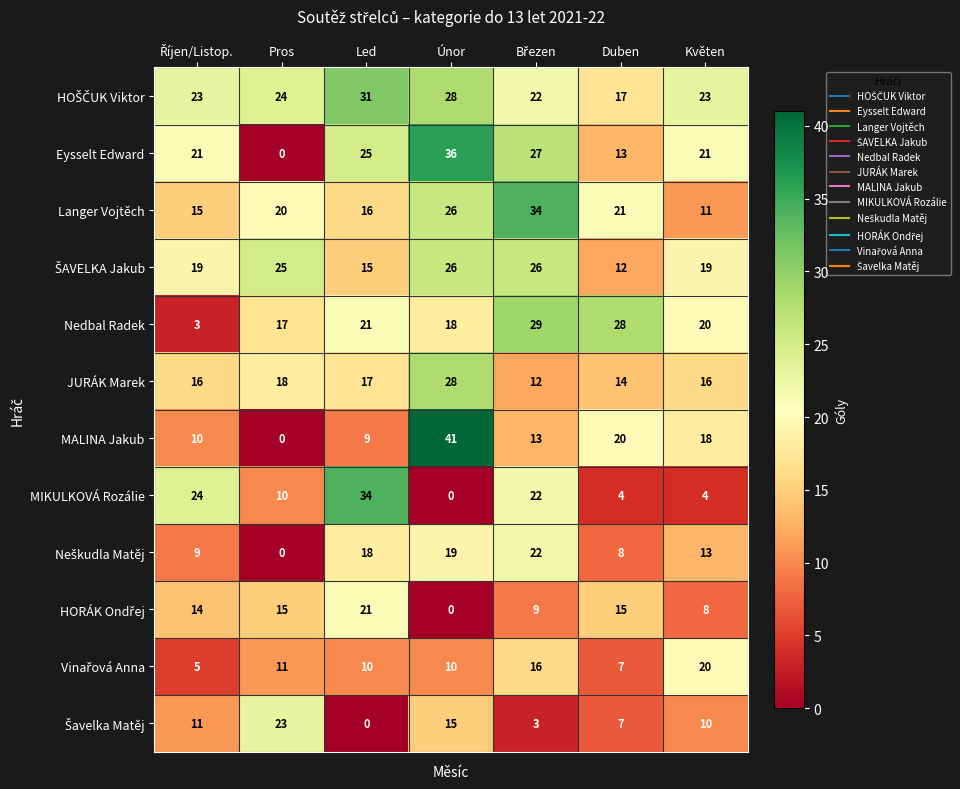

Which series changed the most between Pros and Únor?

MALINA Jakub